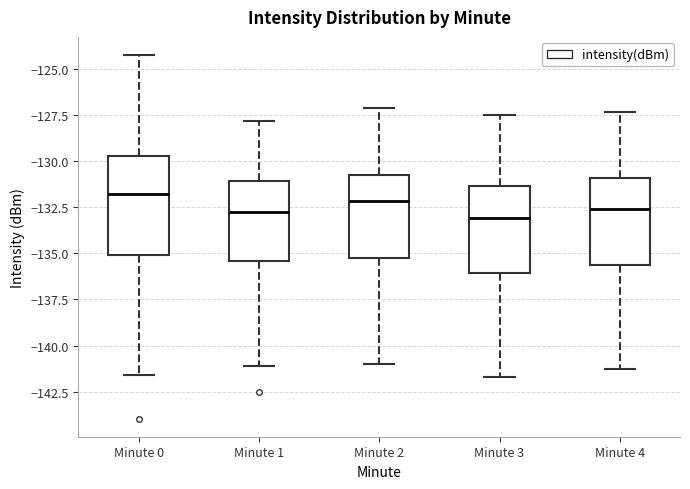

Which box is the tallest, from its lower edge to its upper edge?

Minute 0